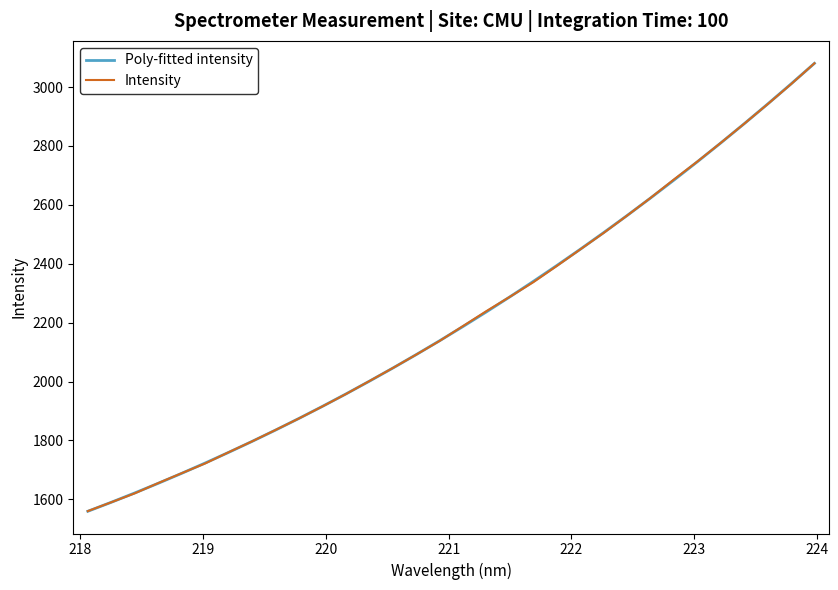

What is the minimum value for Poly-fitted intensity?

1559.3